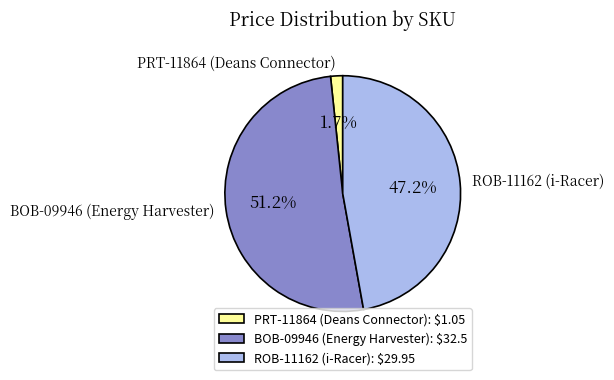

Does any single category account for the majority?

Yes